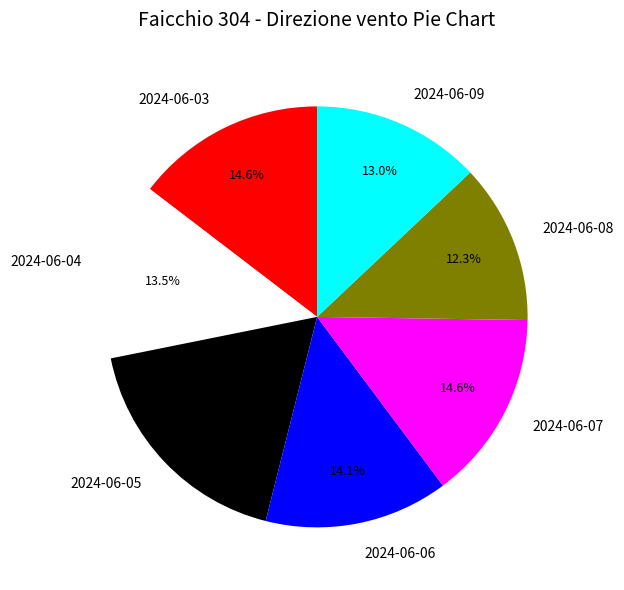

How many segments does this pie chart have?

7